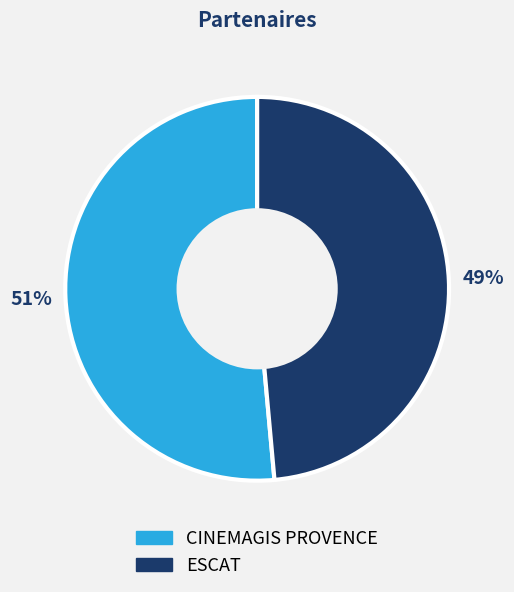

To the nearest percent, what portion does CINEMAGIS PROVENCE represent?

51%